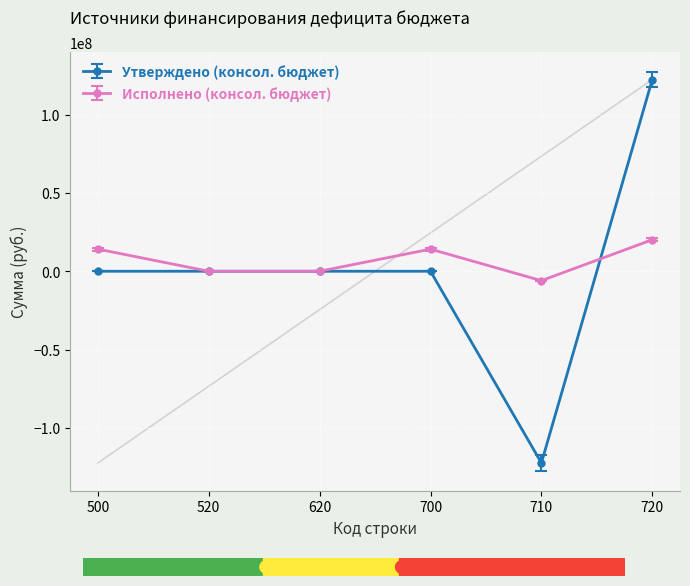

Between 520 and 710, which series saw the biggest shift?

Утверждено (бюджет субъекта)